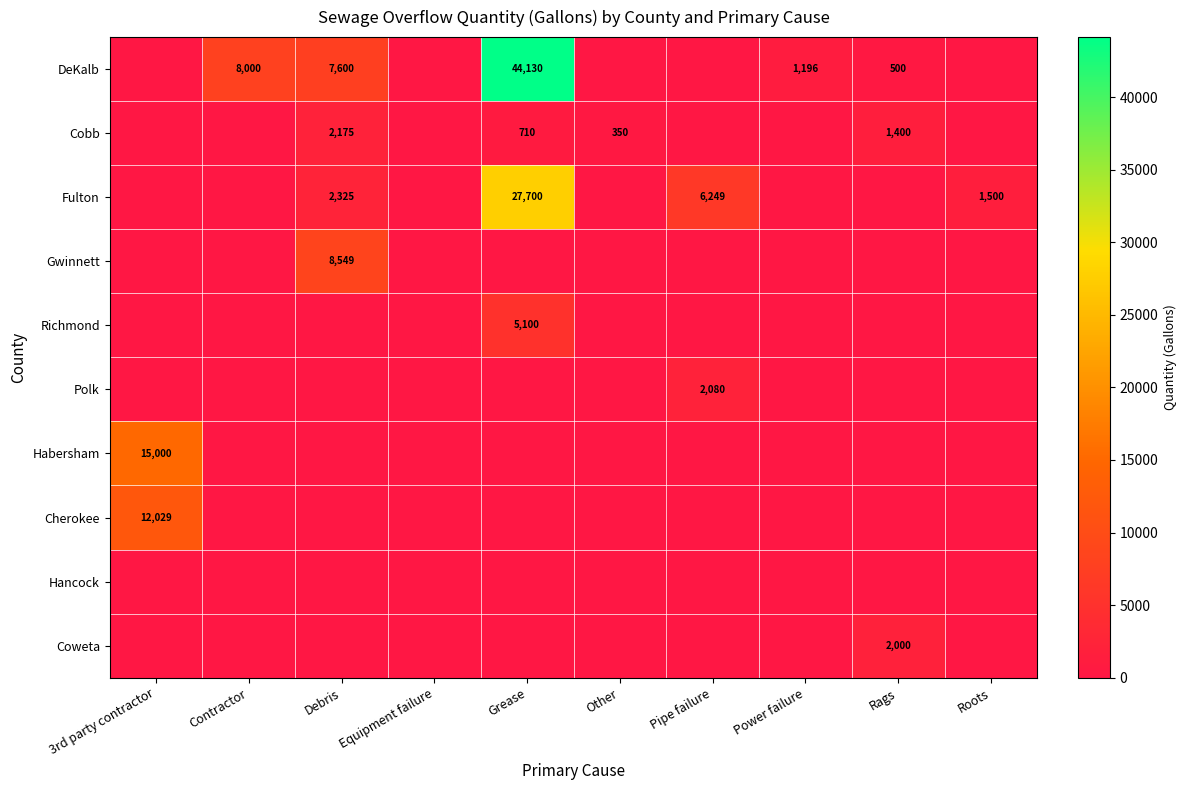

Which series has the largest total across all categories?

row_0